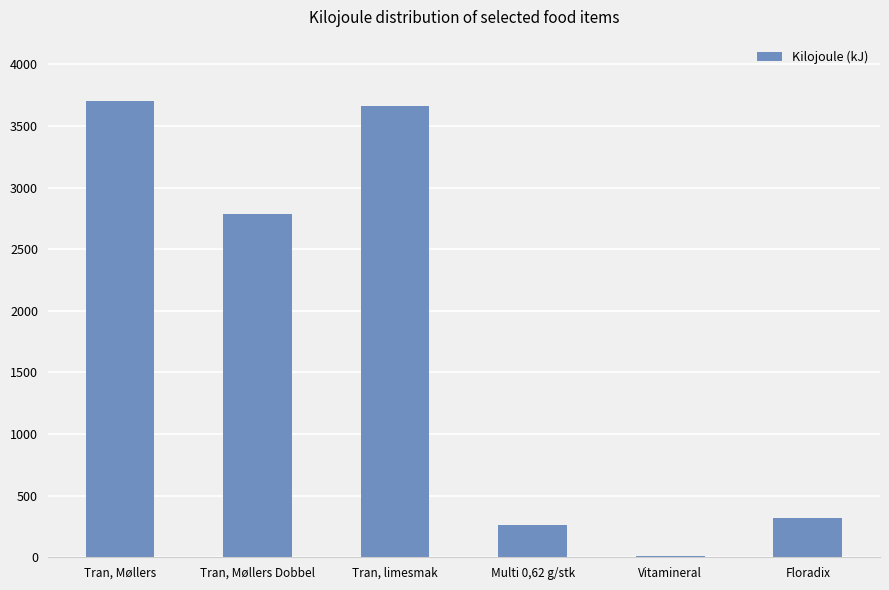

Reading left to right, extract all data points from this chart.

Tran, Møllers=3700	Tran, Møllers Dobbel=2785	Tran, limesmak=3663	Multi 0,62 g/stk=265	Vitamineral=13	Floradix=315